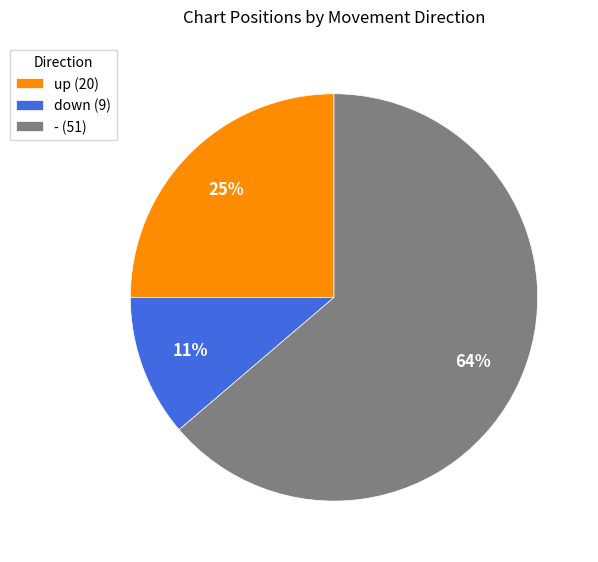

To the nearest percent, what portion does - represent?

64%